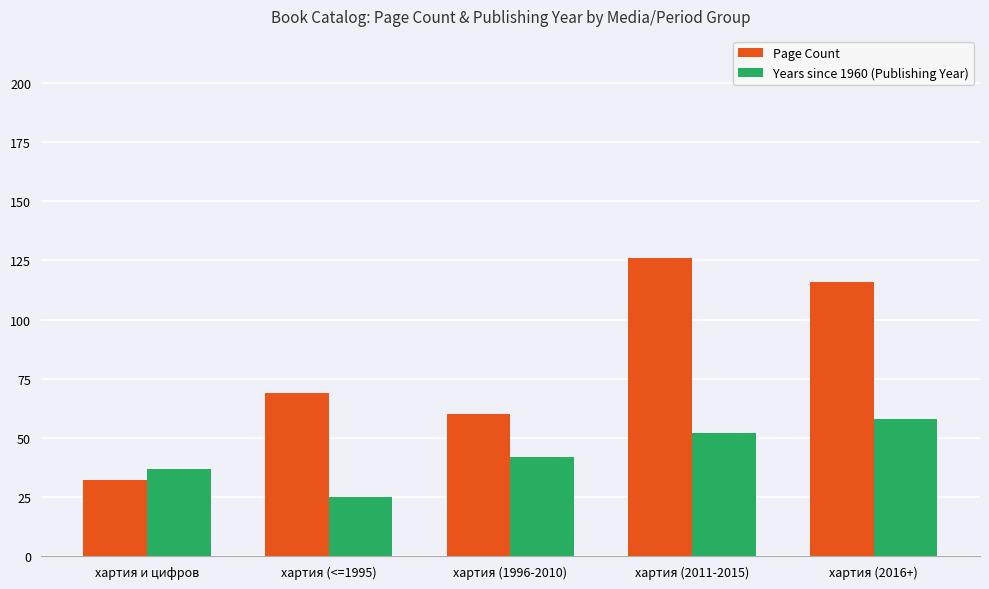

At which label does Page Count reach its peak?

хартия (2011-2015)